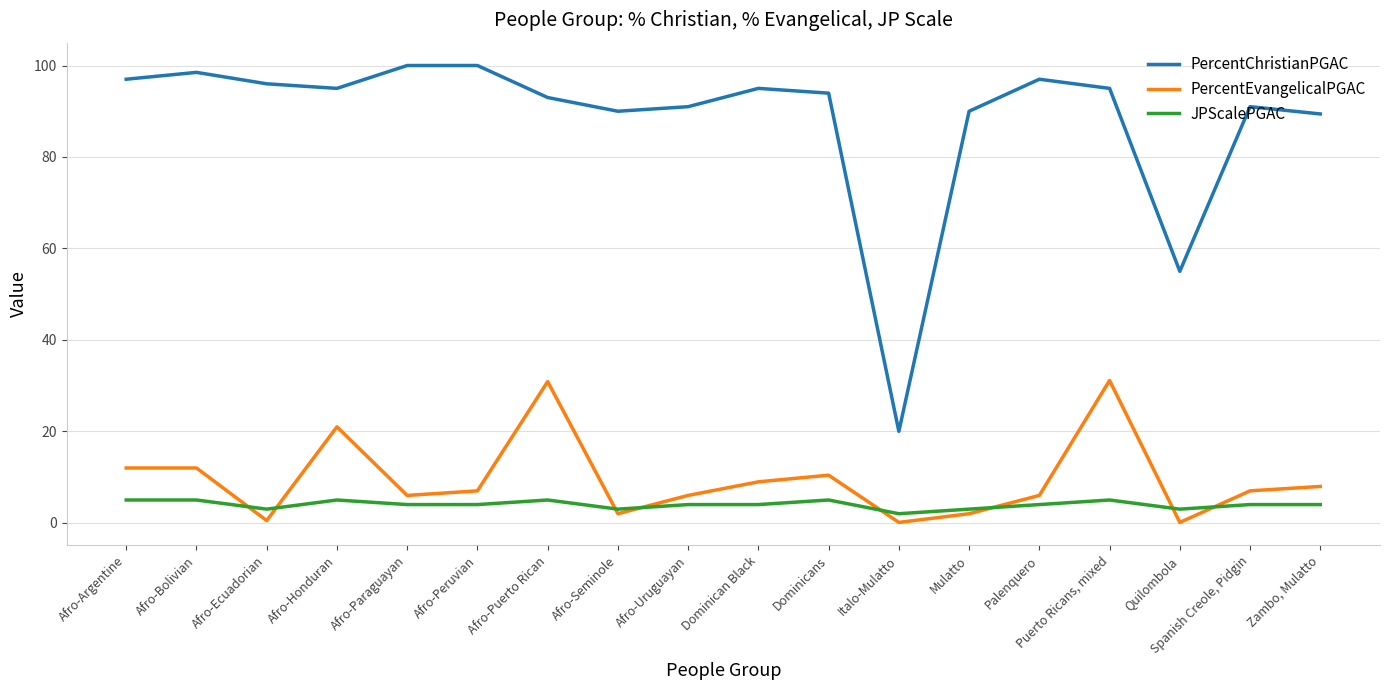

What is the spread (max minus min) of values at Palenquero?

93.0